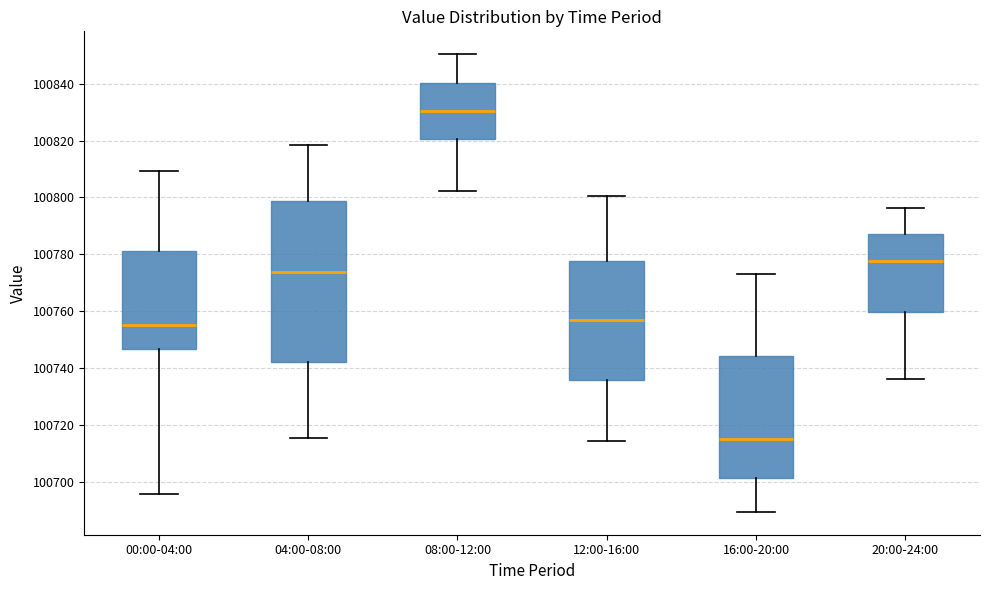

Reading left to right, transcribe this box plot: for each box, give where its median line is, the range the box spans, and where its two whiskers end, as read against the y-axis. The values are not printed on the chart, so give them approximately, as read against the axis.

00:00-04:00: median 100756, box 100746 to 100782, whiskers 100696 to 100810
04:00-08:00: median 100774, box 100742 to 100798, whiskers 100716 to 100818
08:00-12:00: median 100830, box 100820 to 100840, whiskers 100802 to 100850
12:00-16:00: median 100758, box 100736 to 100778, whiskers 100714 to 100800
16:00-20:00: median 100714, box 100702 to 100744, whiskers 100690 to 100774
20:00-24:00: median 100778, box 100760 to 100788, whiskers 100736 to 100796